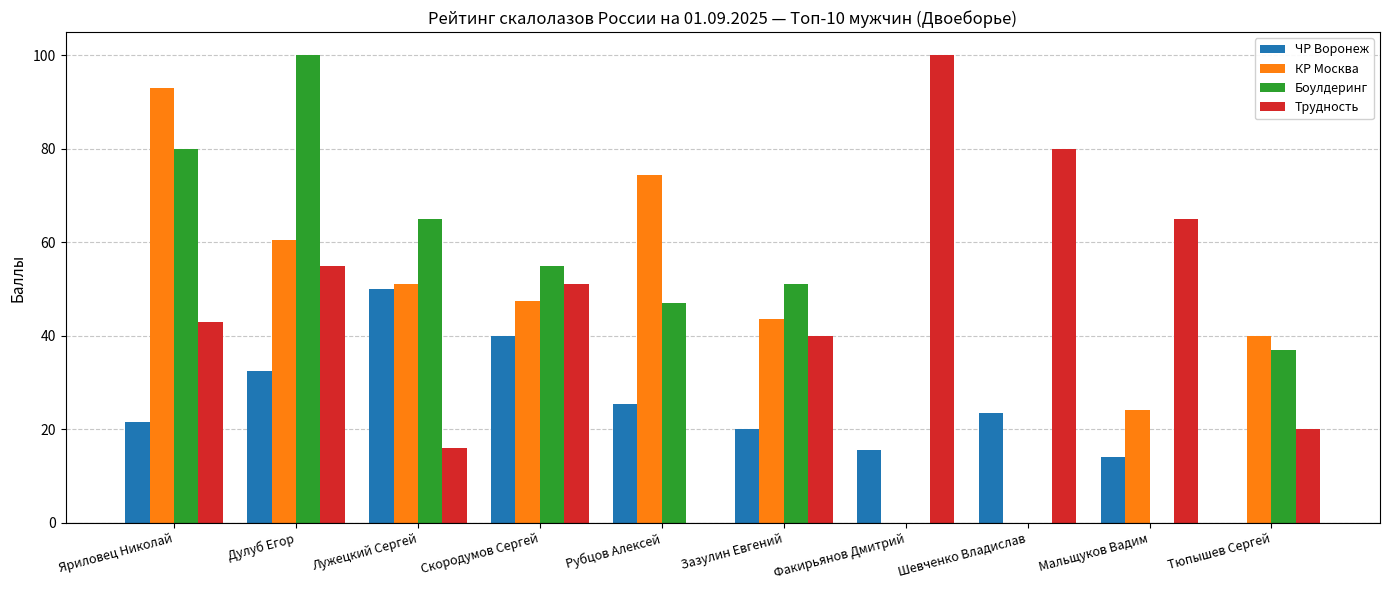

At which category is the sum across all series the highest?

Дулуб Егор